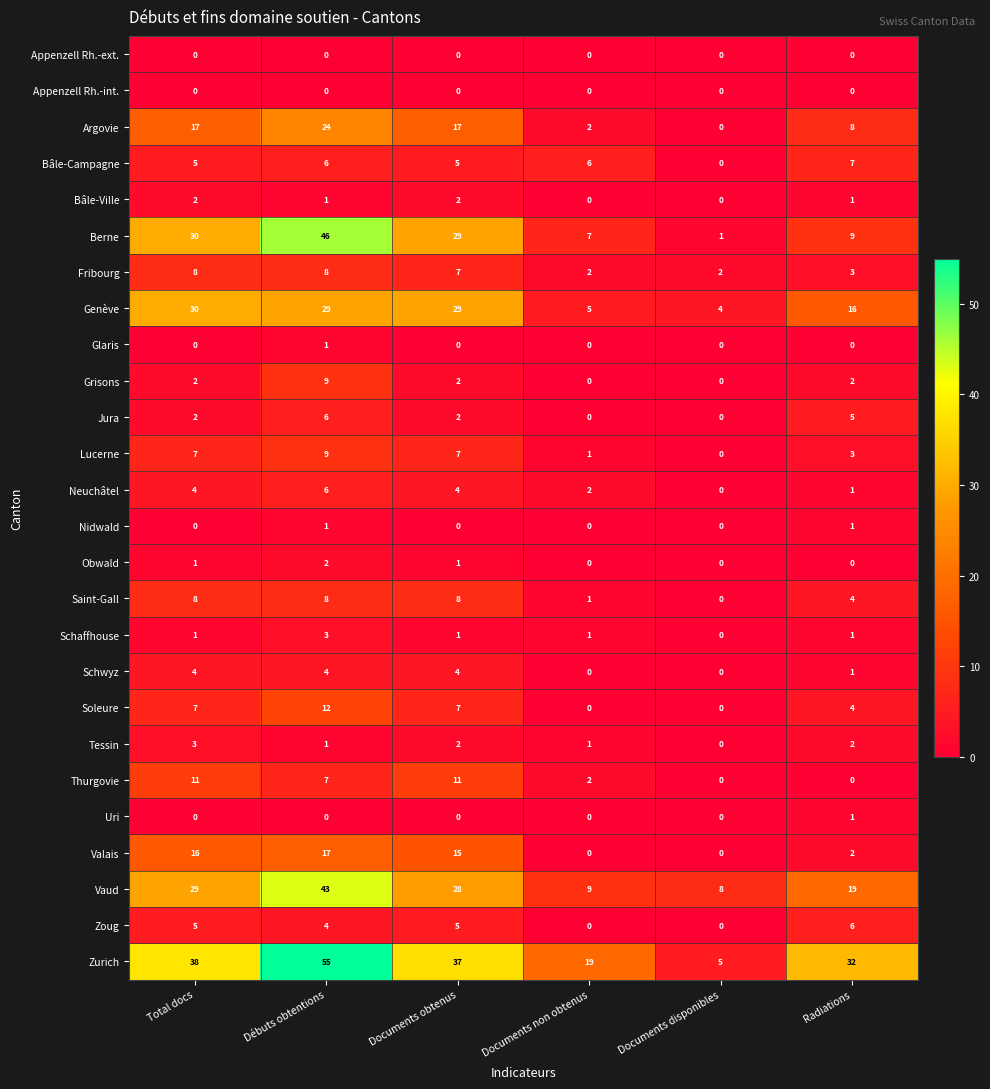

What is the difference between the second highest and second lowest values in the Zurich series?

19